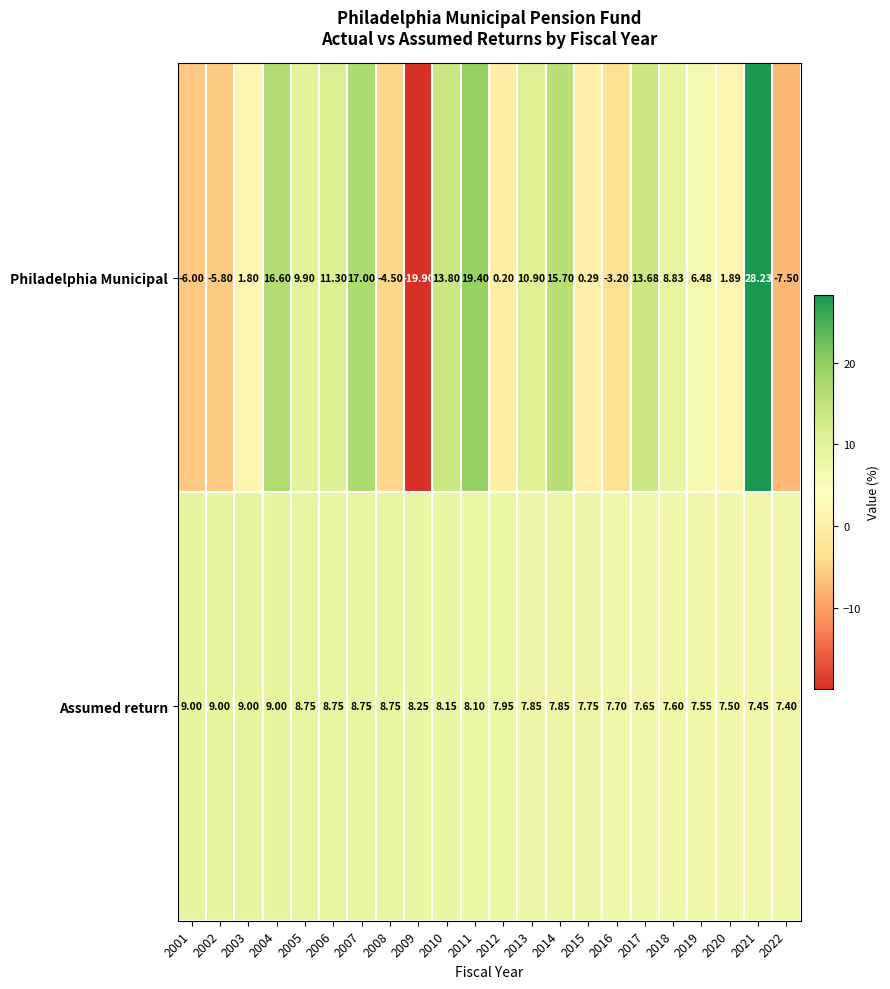

Which series changed the most between 2003 and 2006?

Philadelphia Municipal